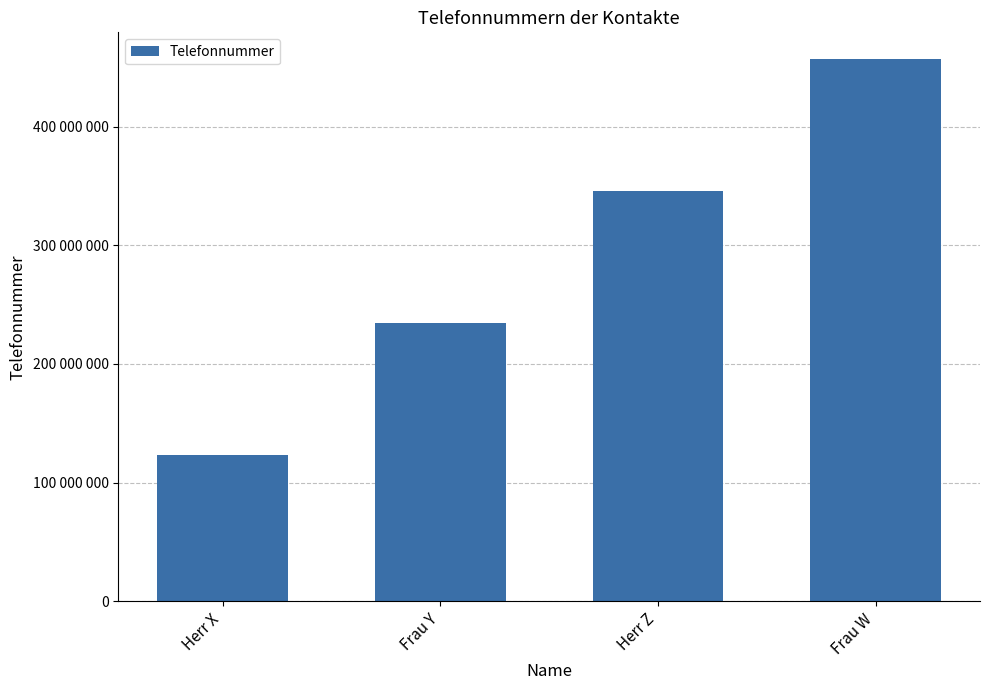

How many values are between 234567890 and 456789012?

3